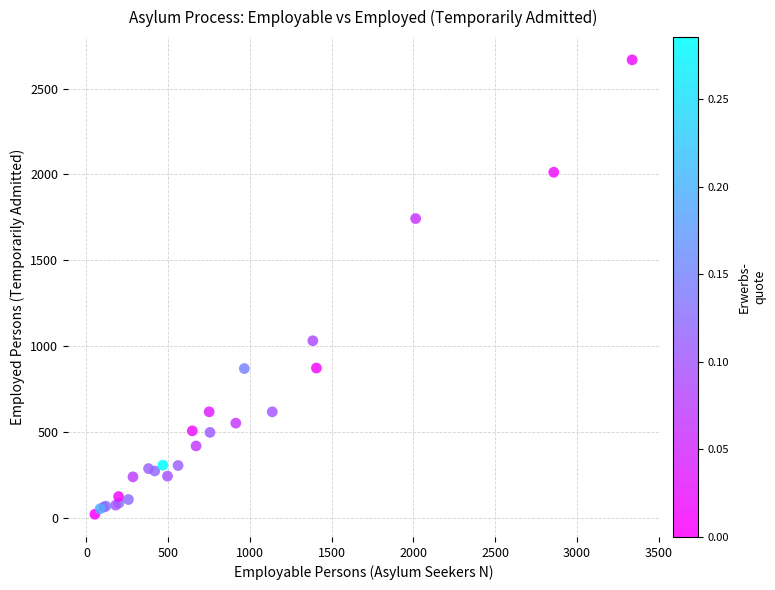

What Y value in the scatter plot is closest to 1344?

1031